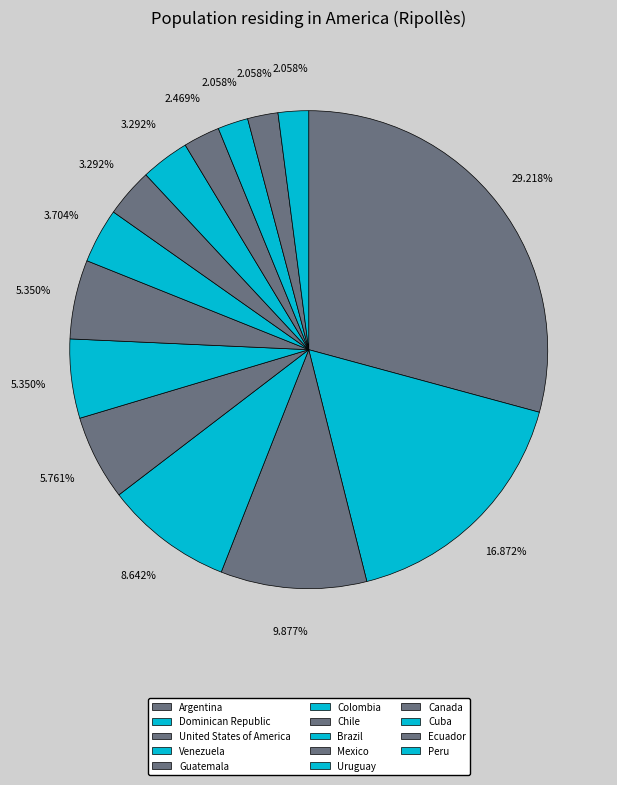

Approximately how many times larger is the value at Cuba compared to Venezuela?

0.2